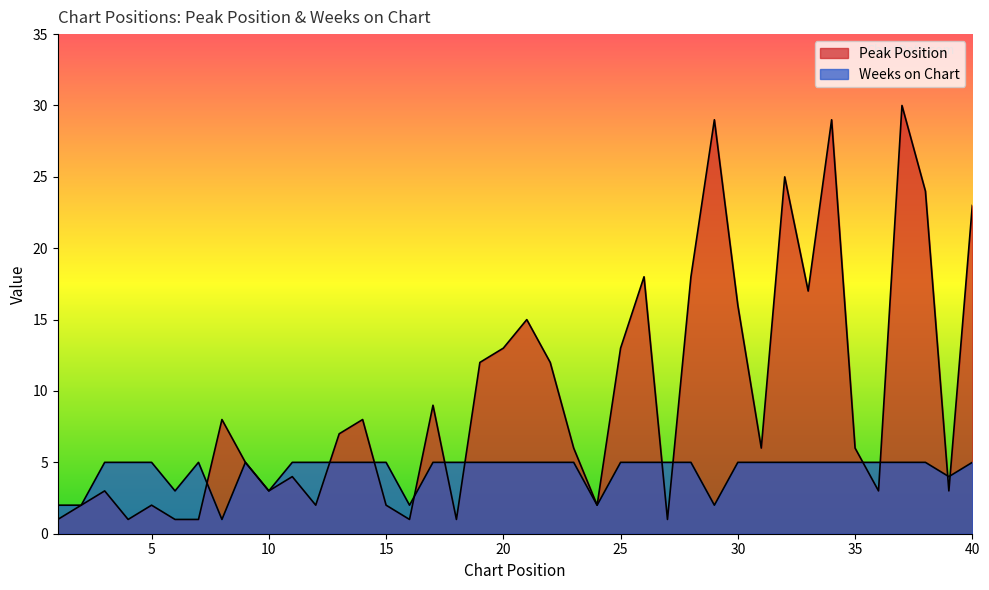

Rank the categories by Weeks on Chart value from lowest to highest.

8, 1, 2, 16, 24, 29, 6, 10, 39, 3, 4, 5, 7, 9, 11, 12, 13, 14, 15, 17, 18, 19, 20, 21, 22, 23, 25, 26, 27, 28, 30, 31, 32, 33, 34, 35, 36, 37, 38, 40